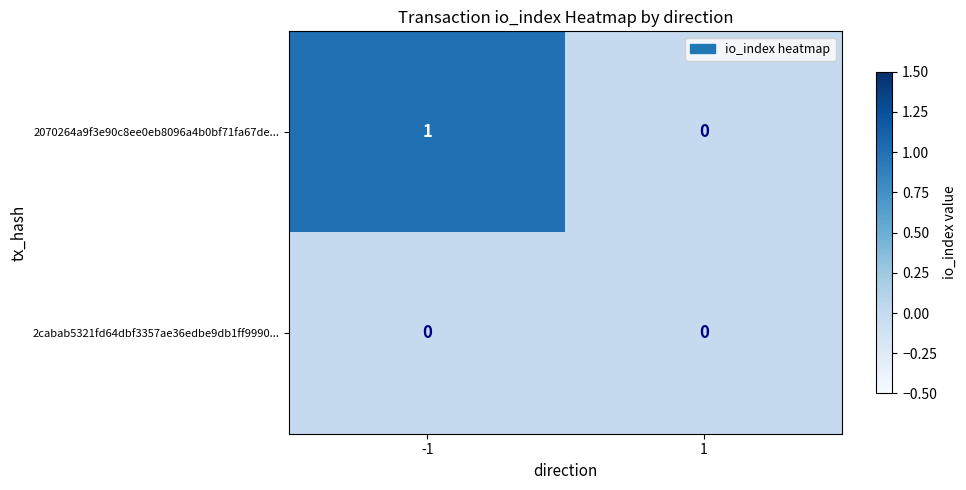

At which category is the sum across all series the highest?

-1